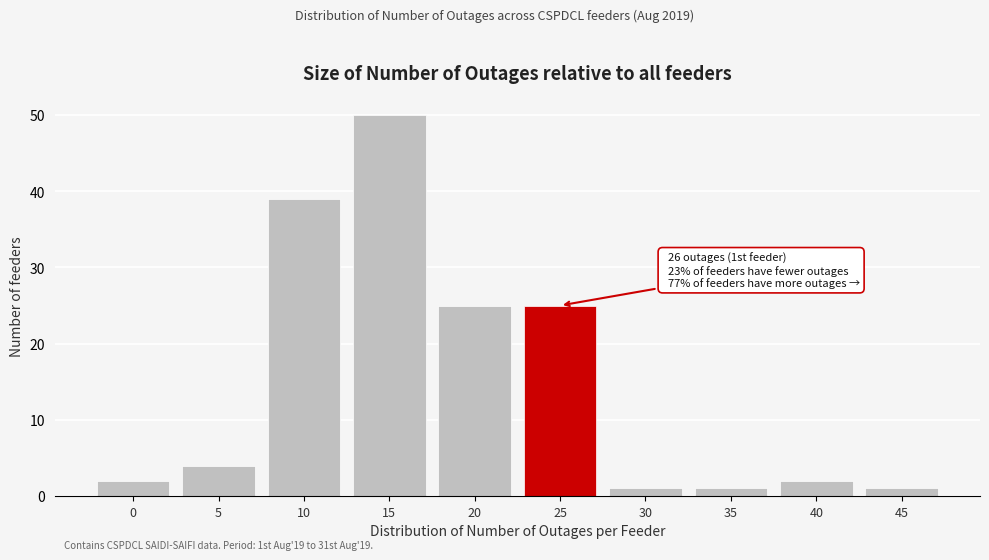

Reading left to right, extract all data points from this chart.

0=2	5=4	10=39	15=50	20=25	25=25	30=1	35=1	40=2	45=1